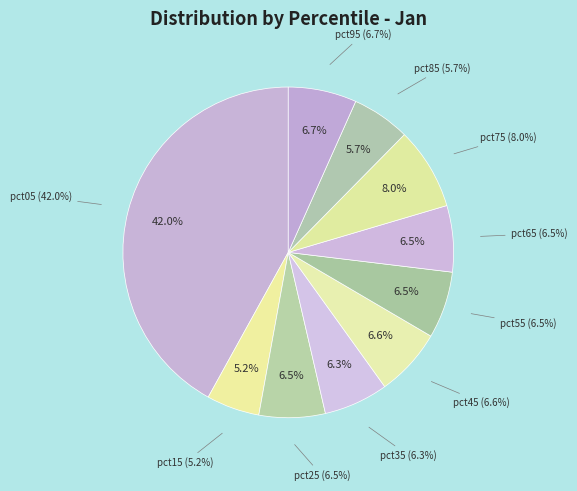

Is there a majority slice in this chart?

No